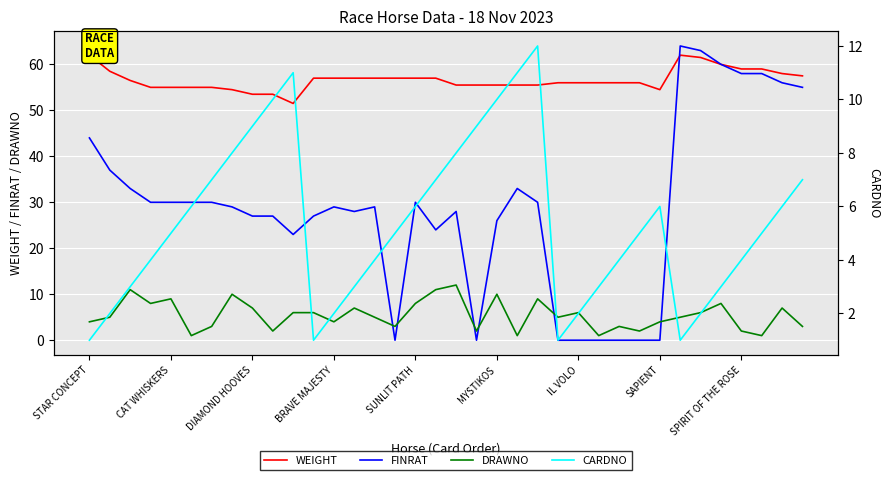

Is it true that FINRAT equals 8.7 at SUNLIT PATH?

False